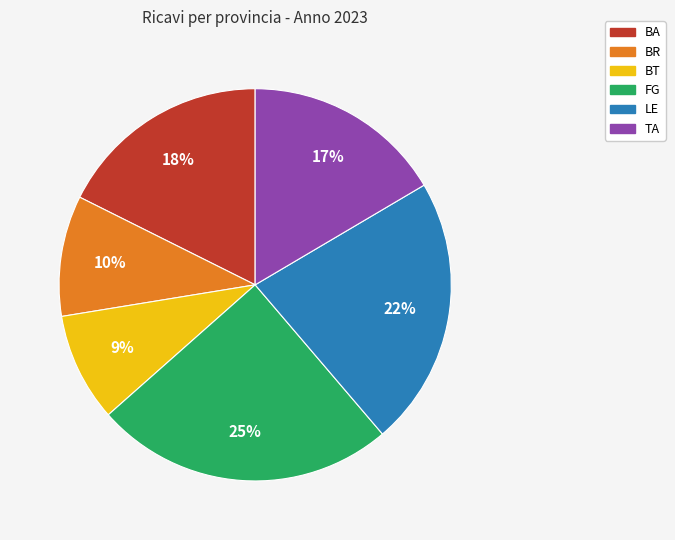

Which slice is the smallest?

BT